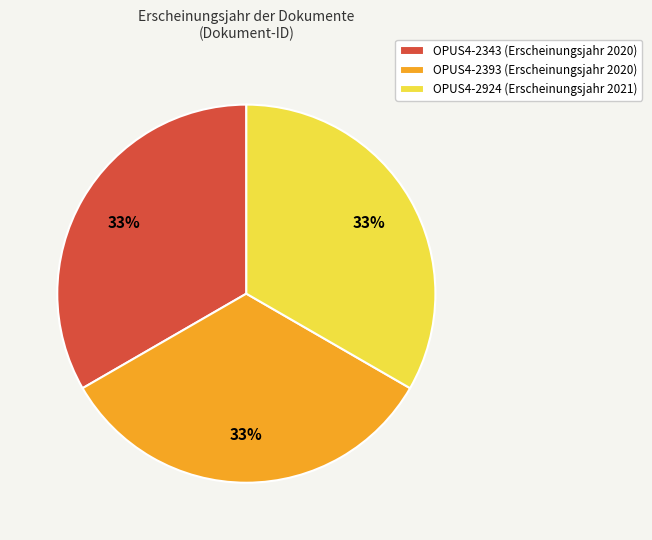

Is the sum of OPUS4-2343 (Erscheinungsjahr 2020) and OPUS4-2924 (Erscheinungsjahr 2021) greater than half?

Yes